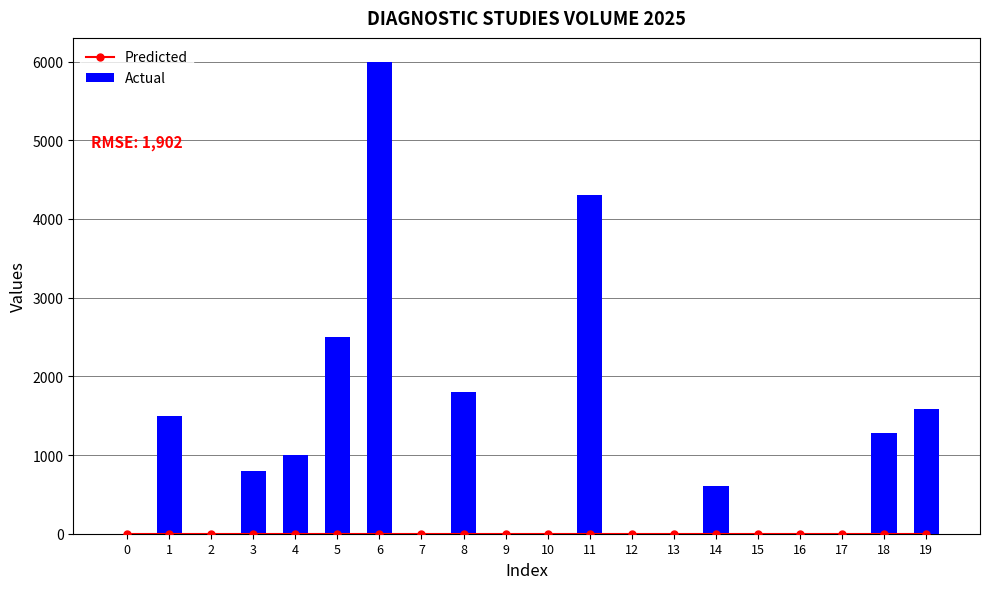

Is the value of Actual at 19 greater than the value of Predicted at 15?

Yes